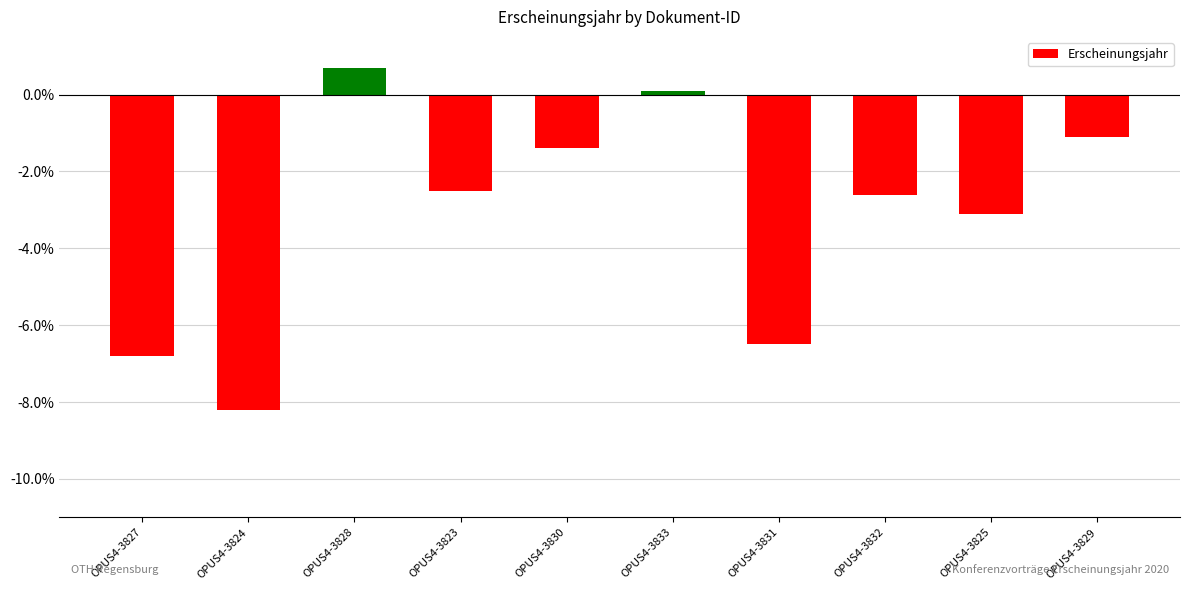

What is the value of the 4th bar from the left?

-2.5